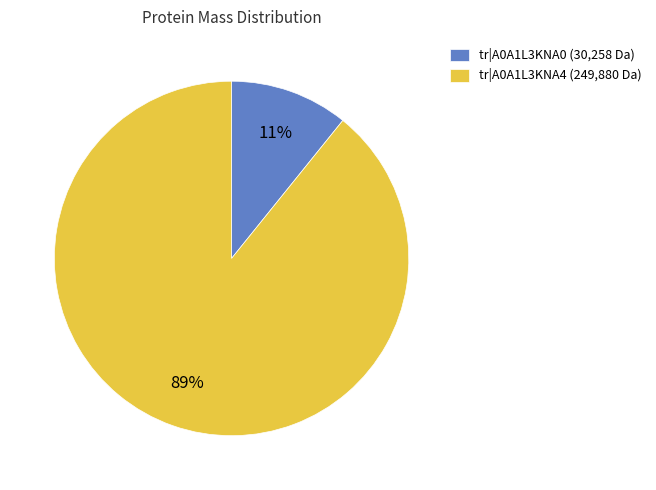

Combined, do tr|A0A1L3KNA0 (30,258 Da) and tr|A0A1L3KNA4 (249,880 Da) account for over 50%?

Yes